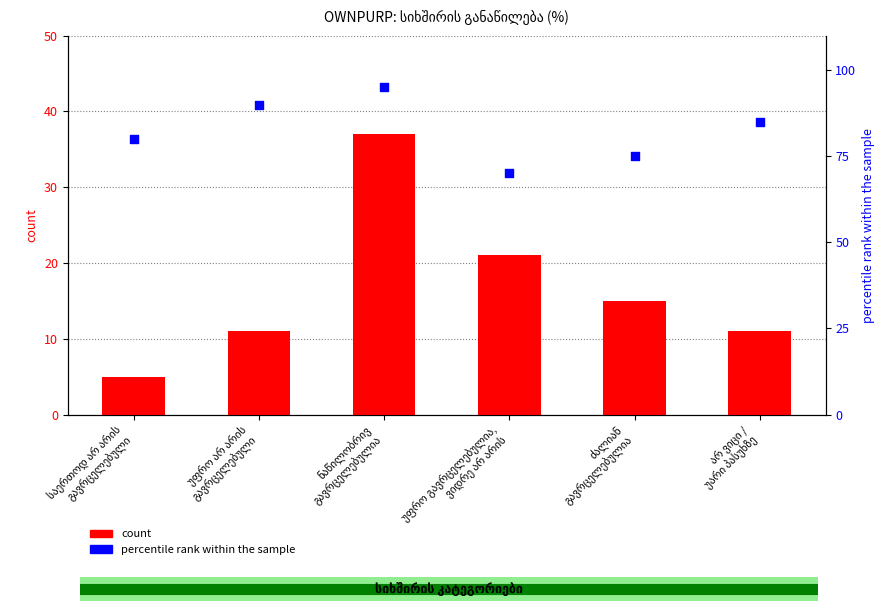

Which series reaches the minimum Y coordinate?

count